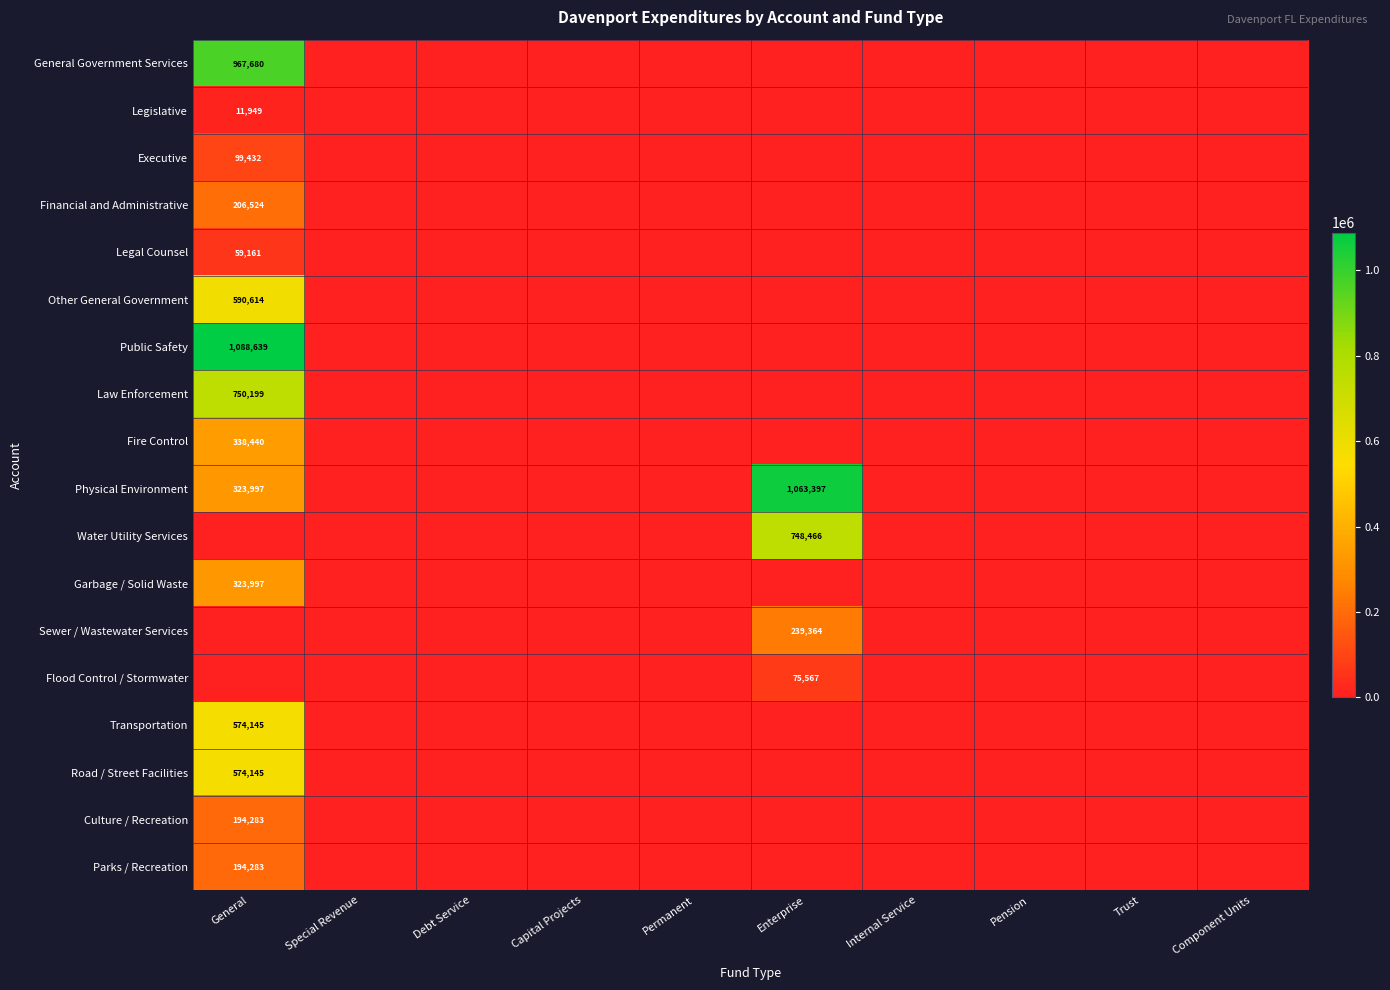

True or false: Garbage / Solid Waste has a value of 124879 at Component Units.

False